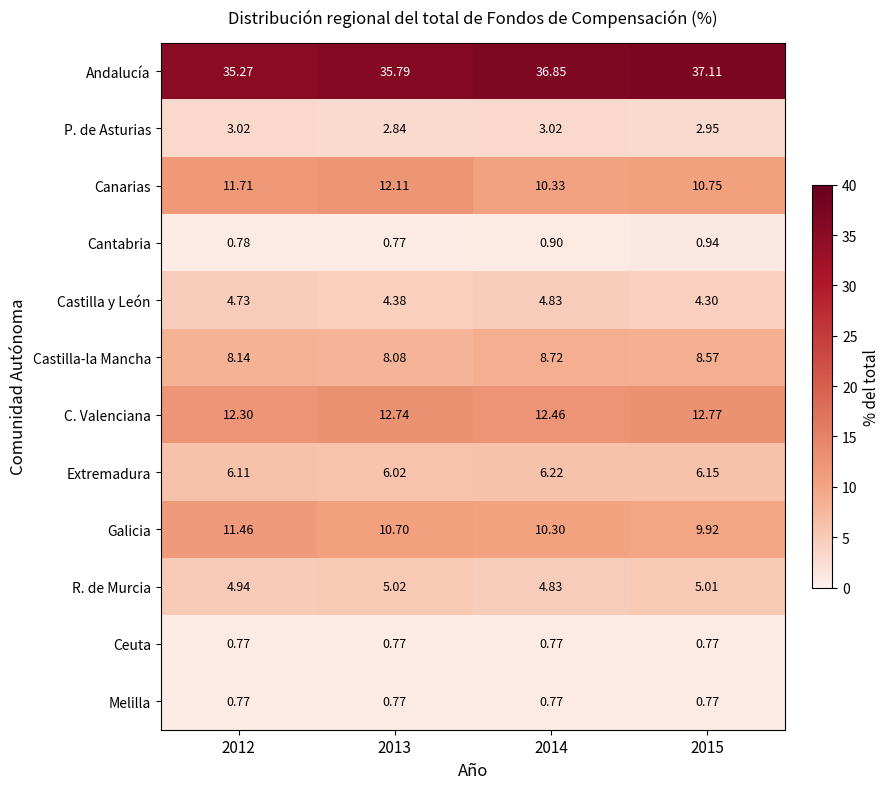

Which series has the largest total across all categories?

Andalucía